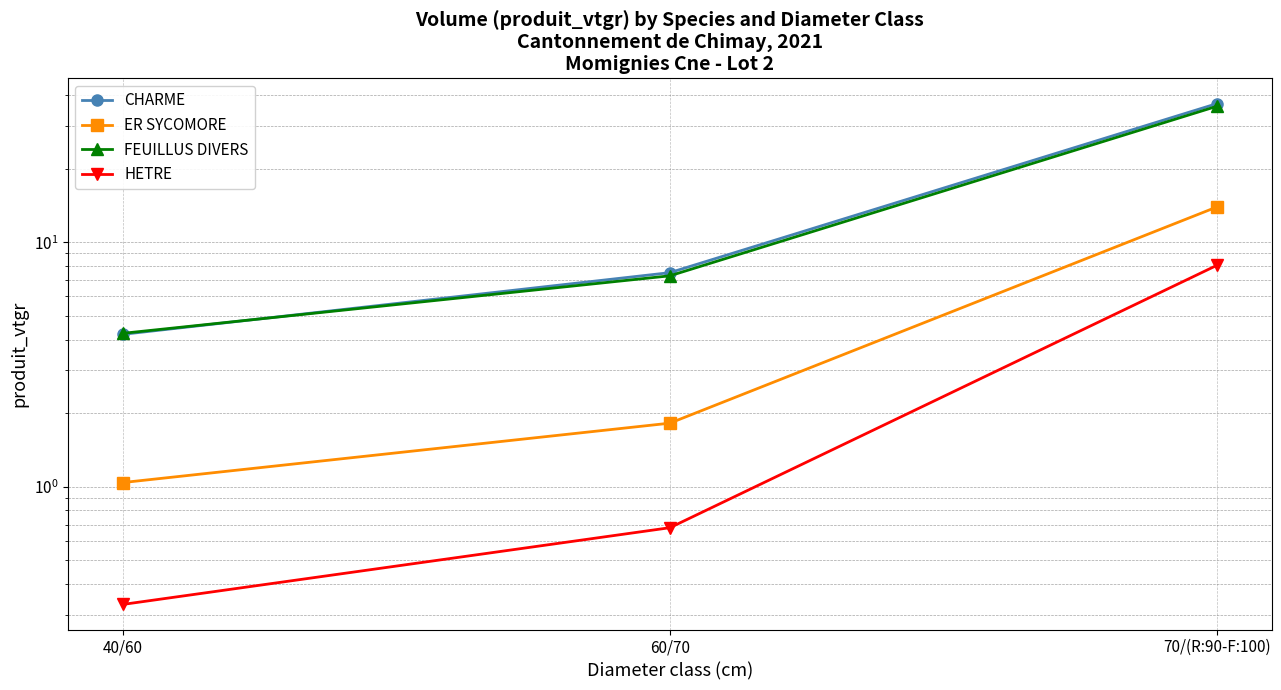

What is the label of the 1st point from the left?

40/60